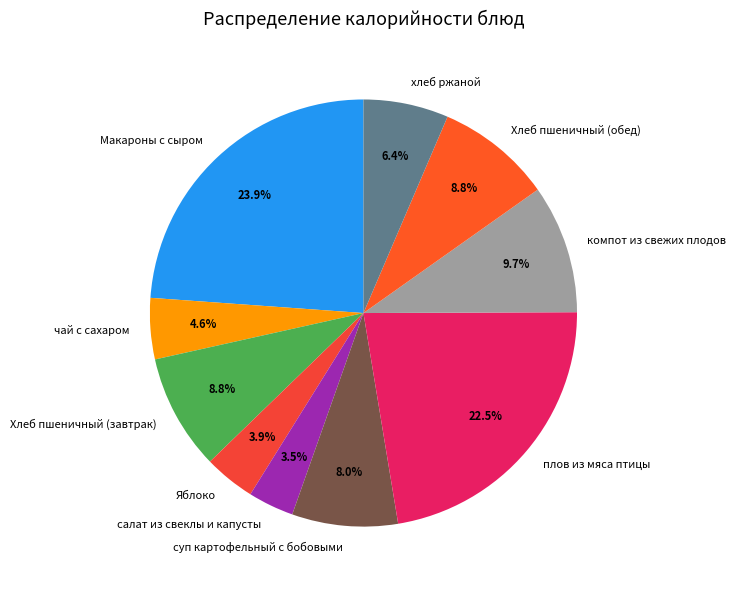

To the nearest percent, what percentage of the pie is компот из свежих плодов?

10%